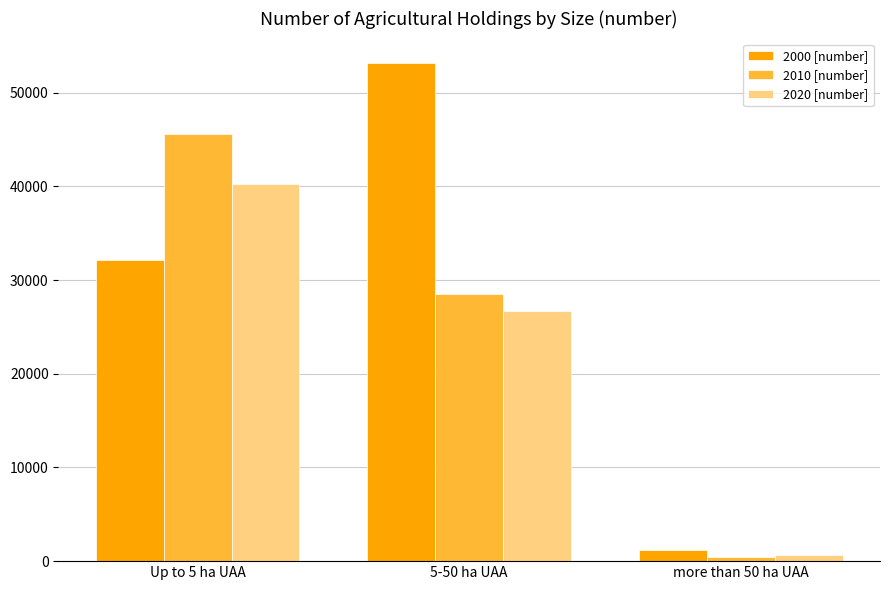

How many groups of bars are there?

3